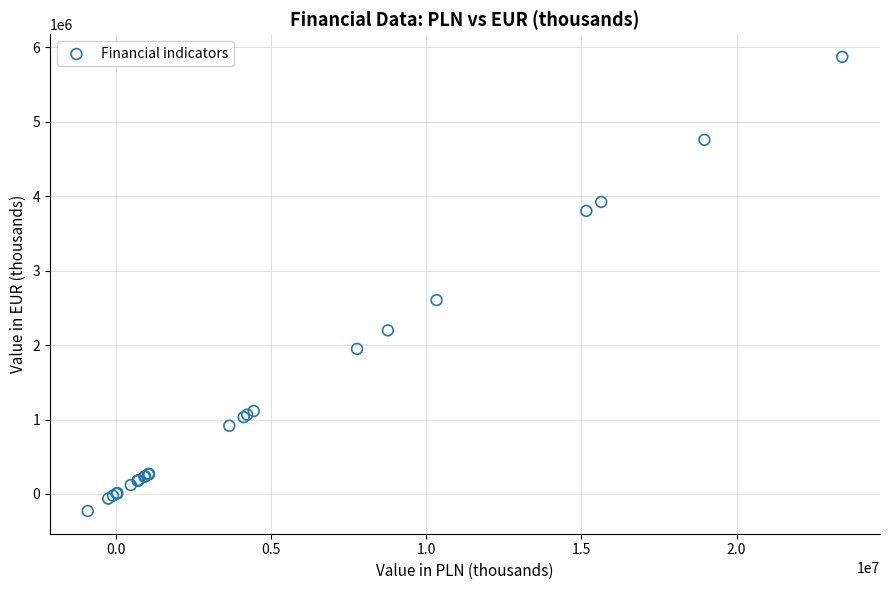

What Y value in the scatter plot is closest to 2820805?

2604074.3